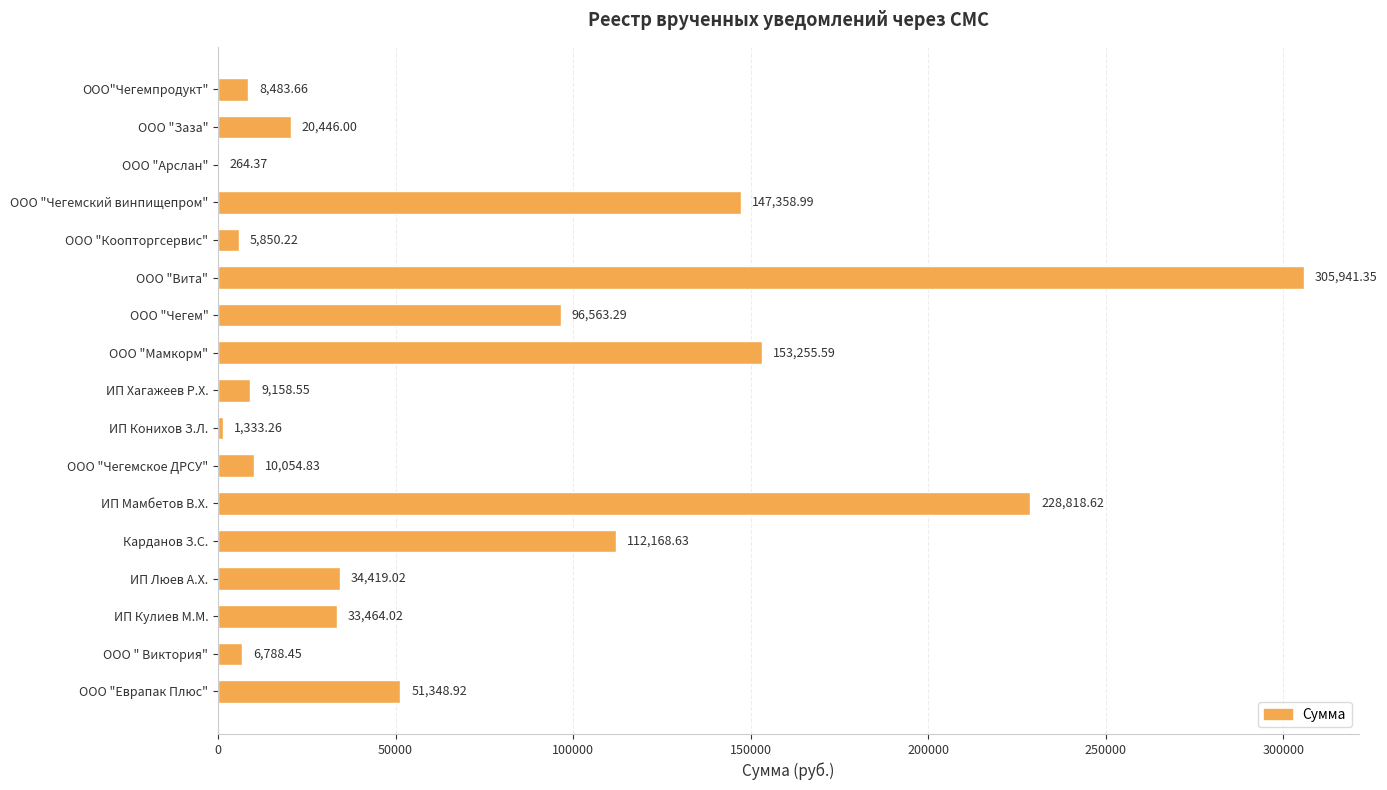

How many categories are shown in the chart?

17